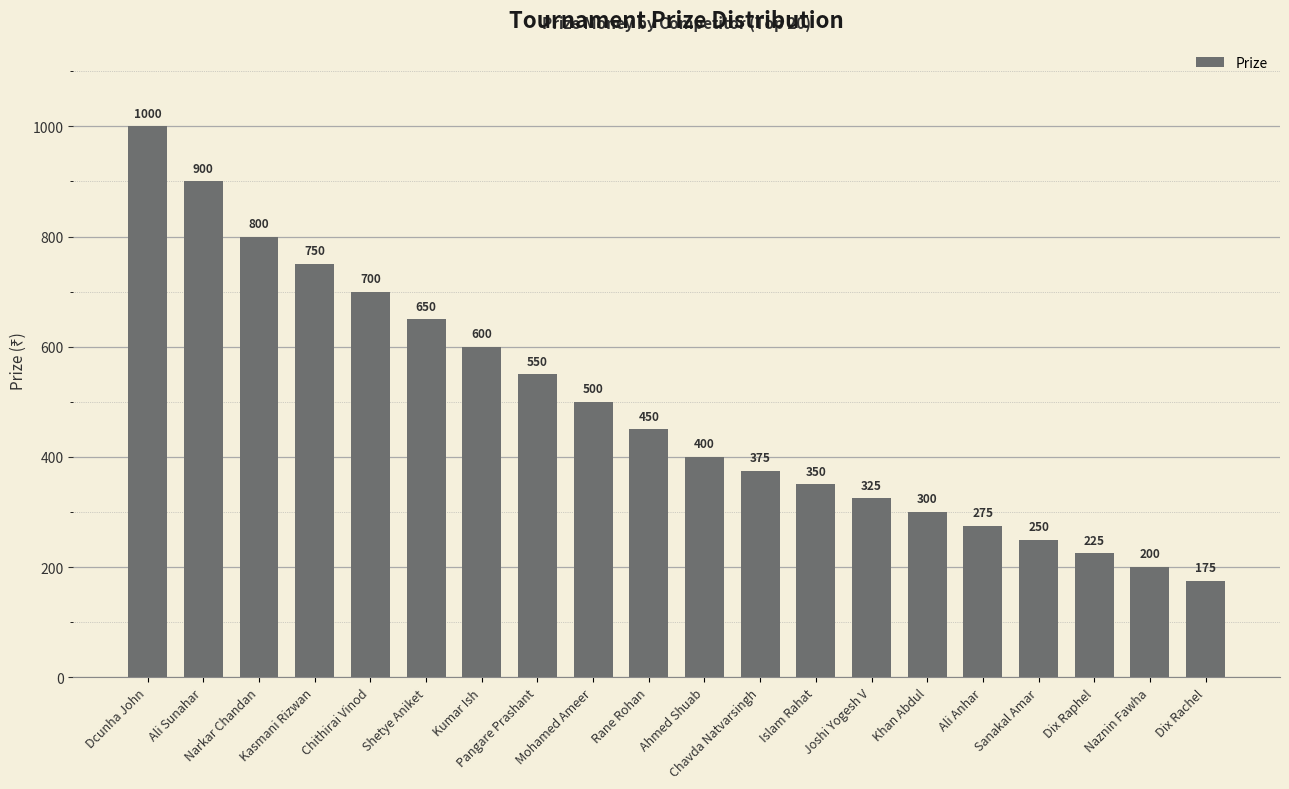

Approximately how many times larger is the value at Chavda Natvarsingh compared to Ahmed Shuab?

0.9